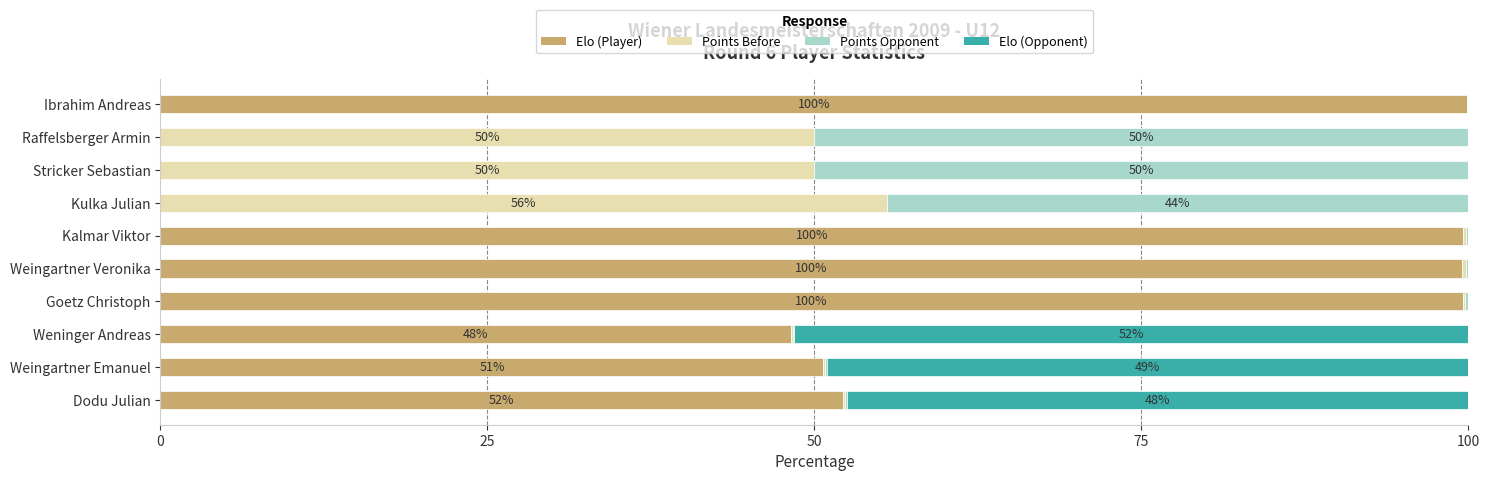

What is the sum of all Elo (Player) values?

549.7